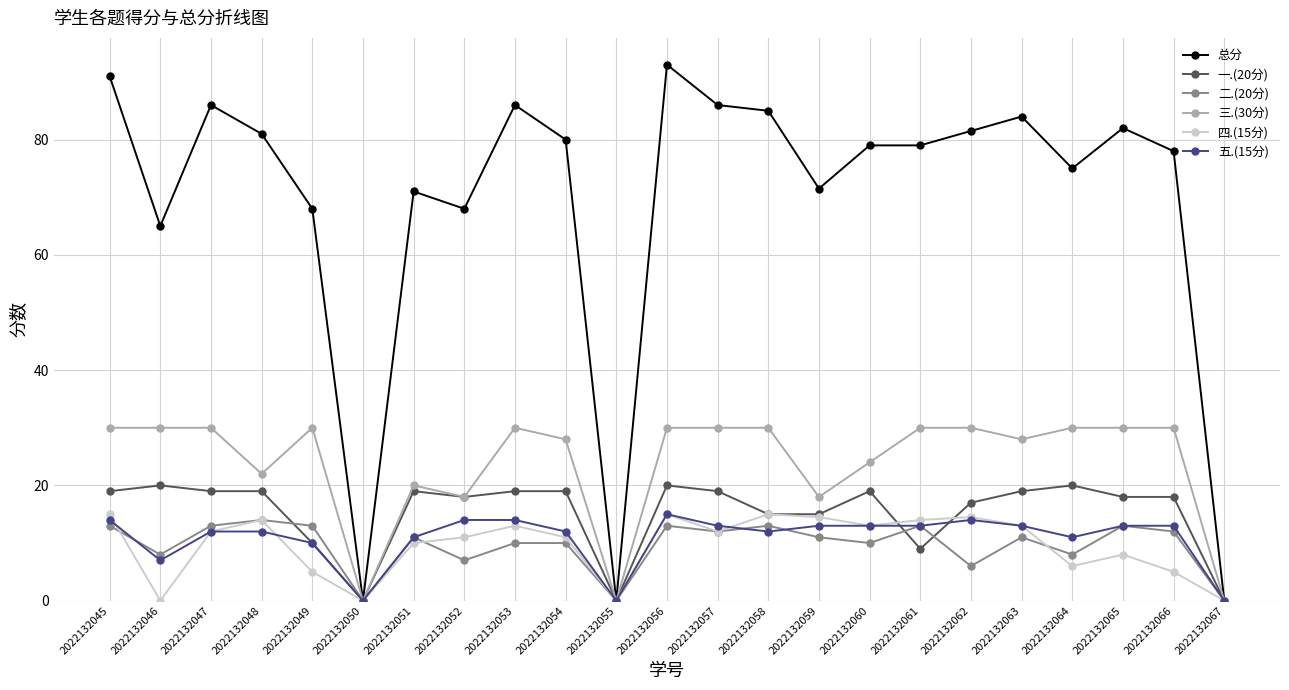

Where is the first local maximum for 一.(20分)?

2022132046